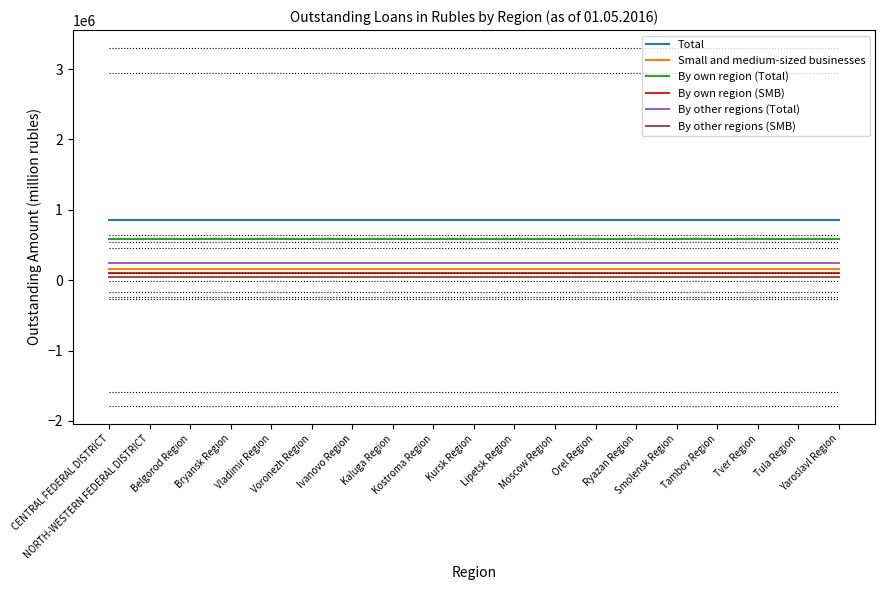

The value of Small and medium-sized businesses at Yaroslavl Region is 153889.9. True or false?

True